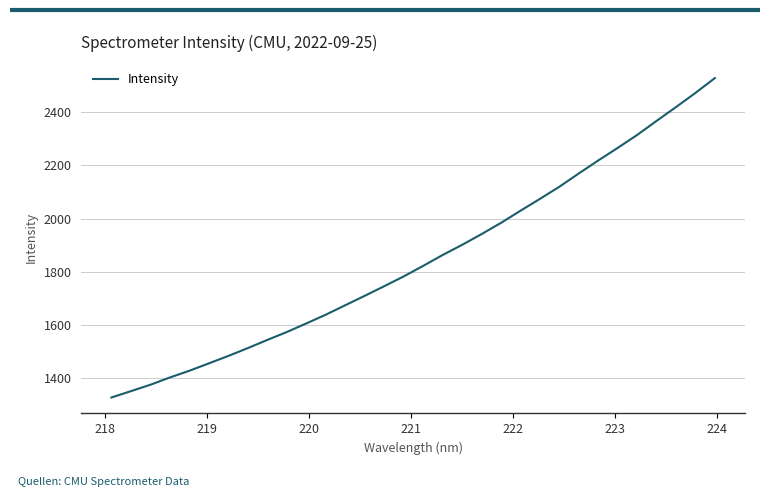

What is the minimum value shown in the chart?

1328.7